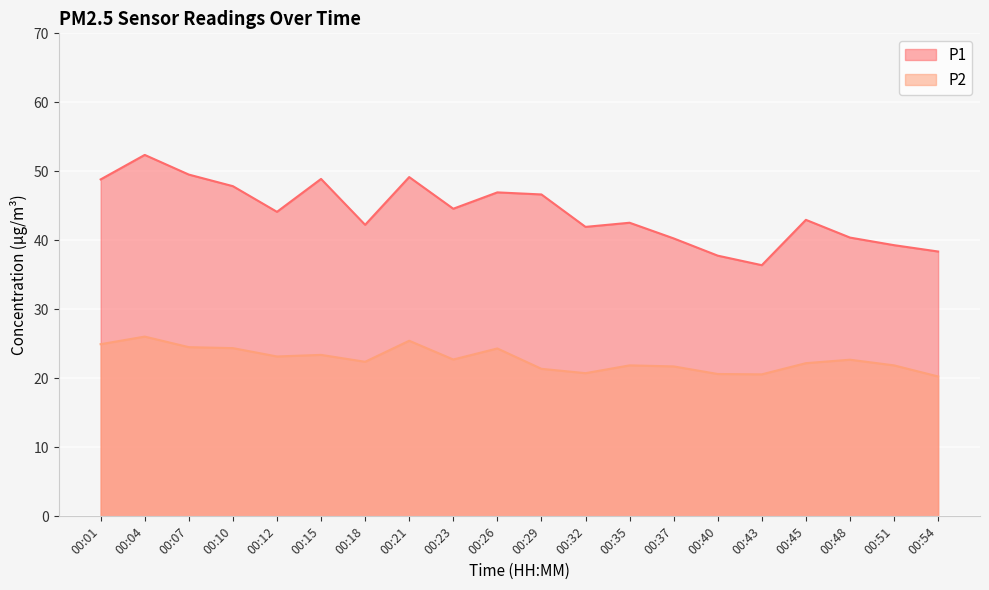

What is the difference between the second highest and second lowest values in the P1 series?

11.8